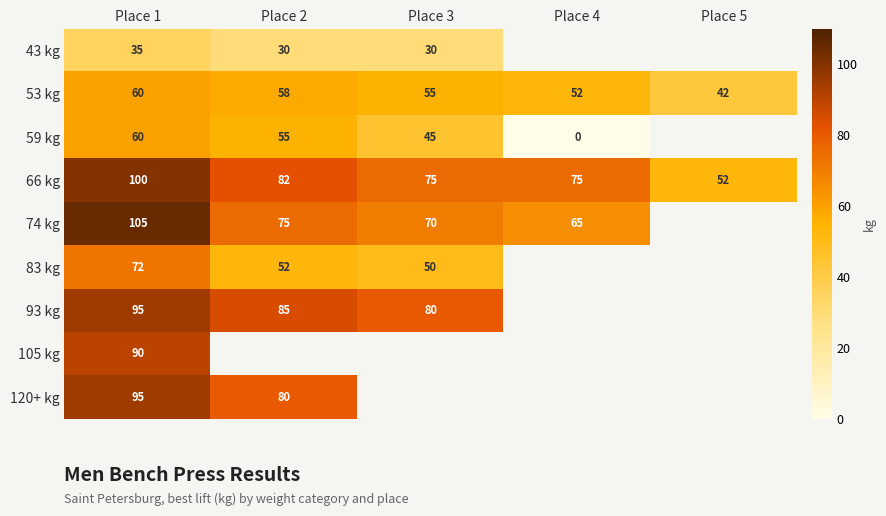

At which category is the sum across all series the highest?

Place 1